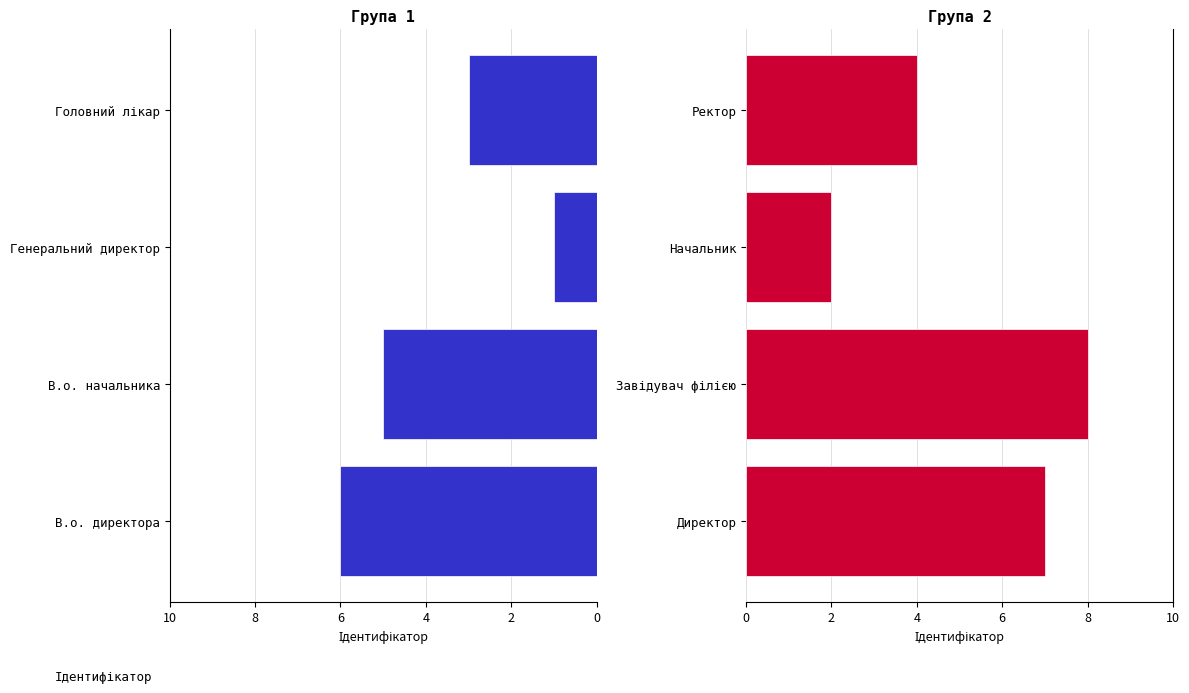

Between 0 and 6, which series saw the biggest shift?

Група 1